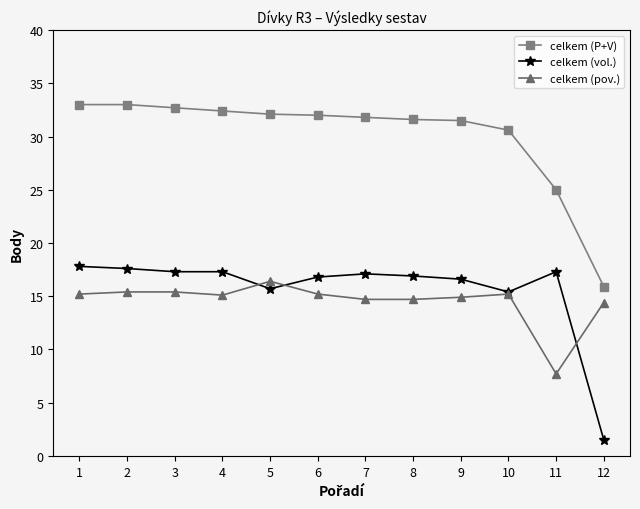

True or false: celkem (vol.) has a value of 16.8 at 6.

True